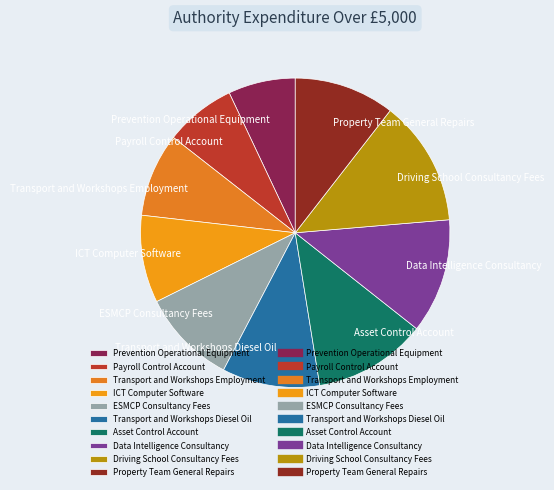

Count the number of slices in the pie.

10